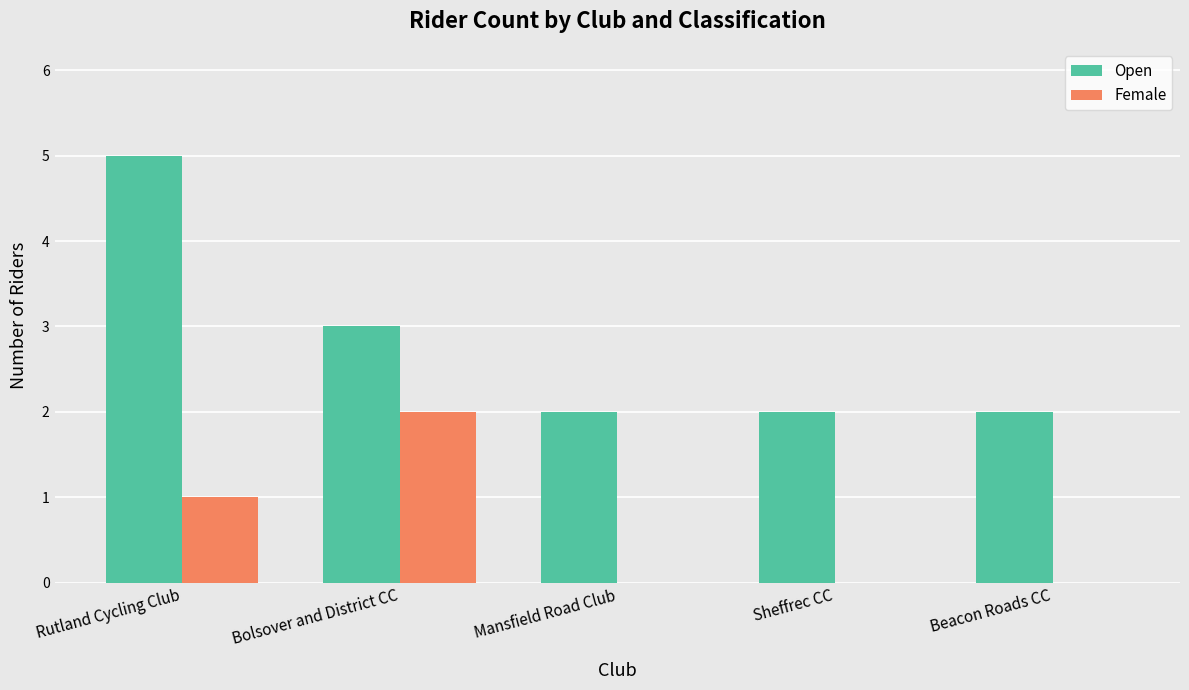

The value of Open at Mansfield Road Club is 0. True or false?

False